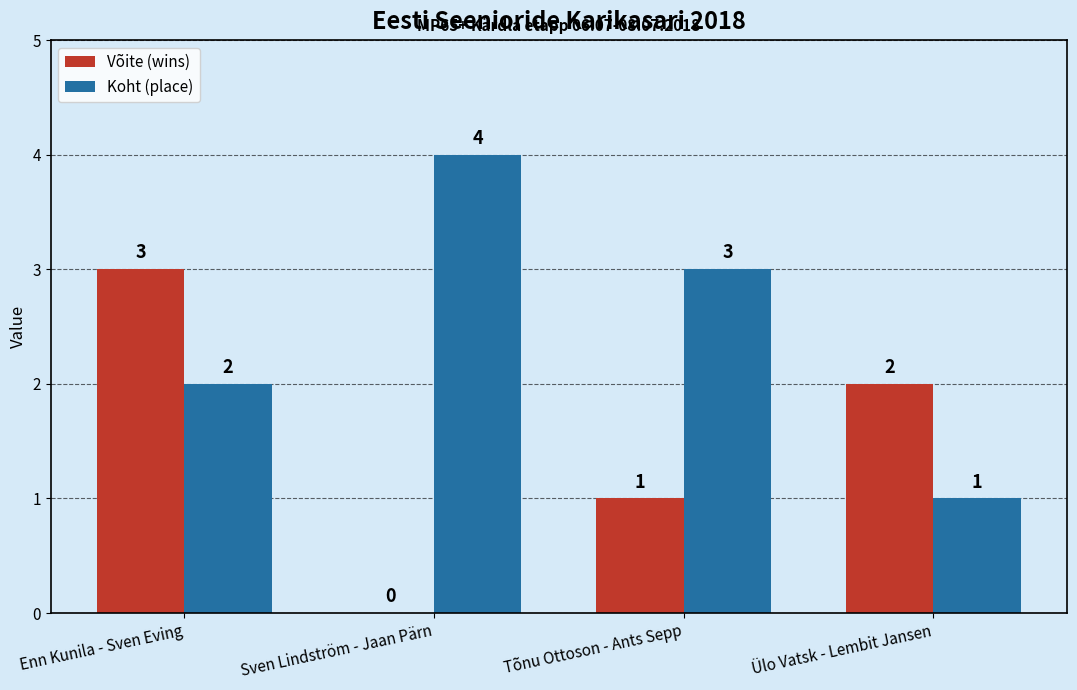

True or false: Koht (place) has a value of 4 at Sven Lindström - Jaan Pärn.

True